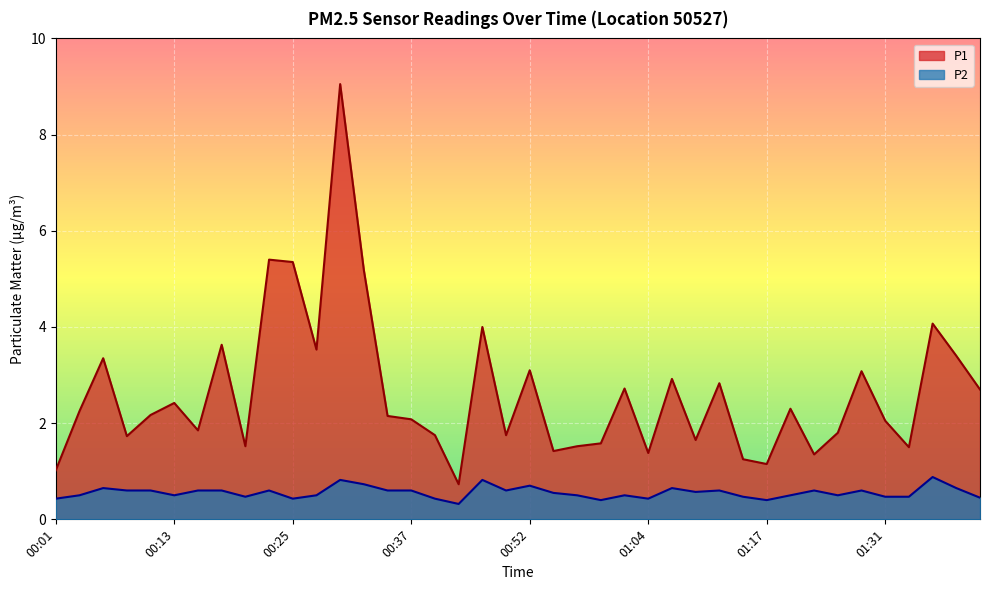

True or false: P1 and P2 intersect in this chart.

False